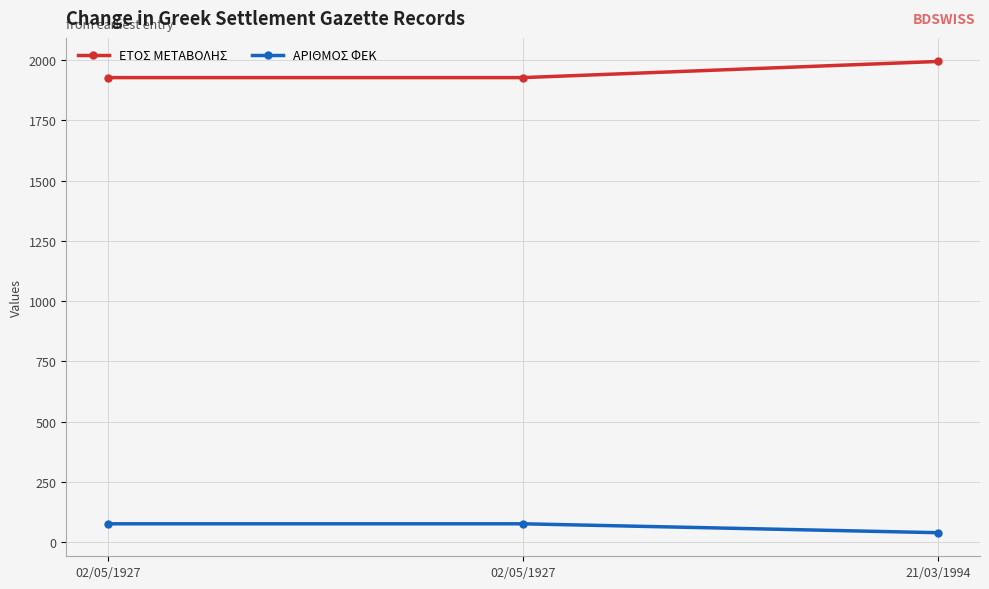

What are all the series names shown in the legend?

ΕΤΟΣ ΜΕΤΑΒΟΛΗΣ, ΑΡΙΘΜΟΣ ΦΕΚ